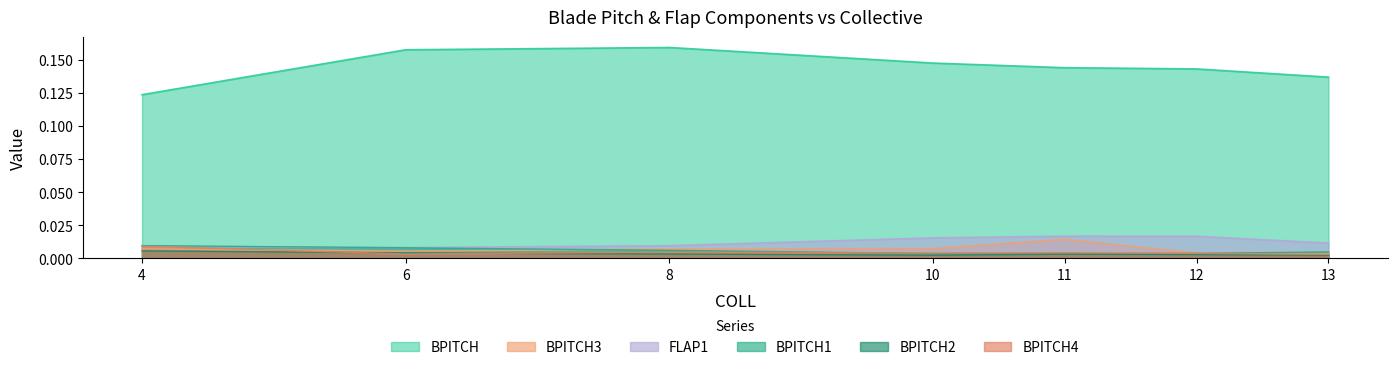

At how many categories does at least one series exceed 0?

7